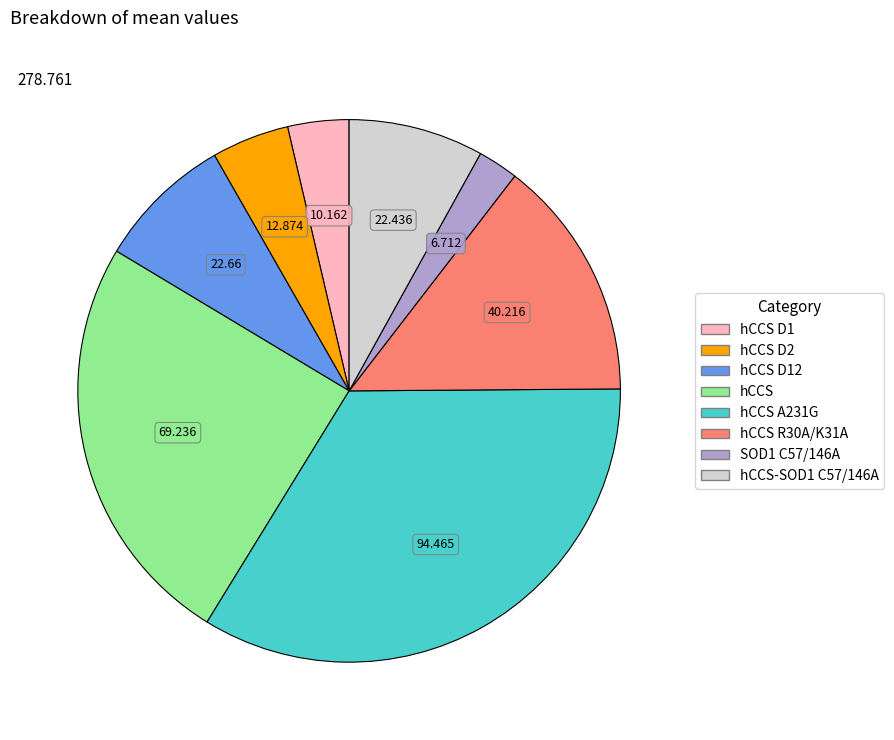

Is there a majority slice in this chart?

No